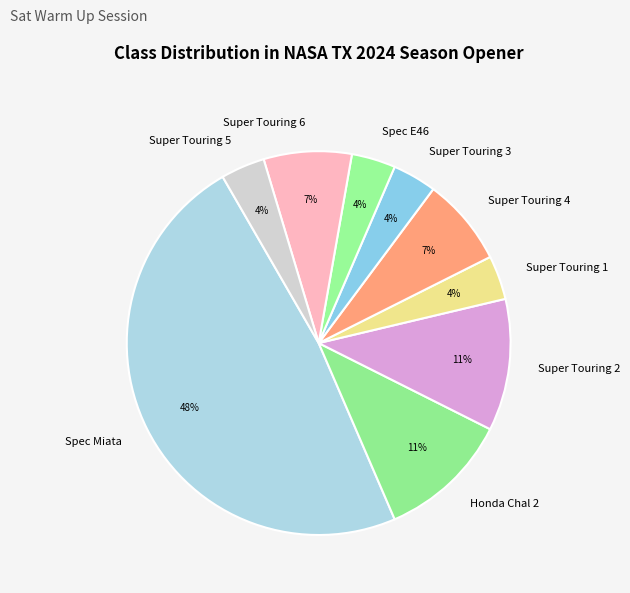

Combined, do Spec Miata and Super Touring 2 account for over 50%?

Yes